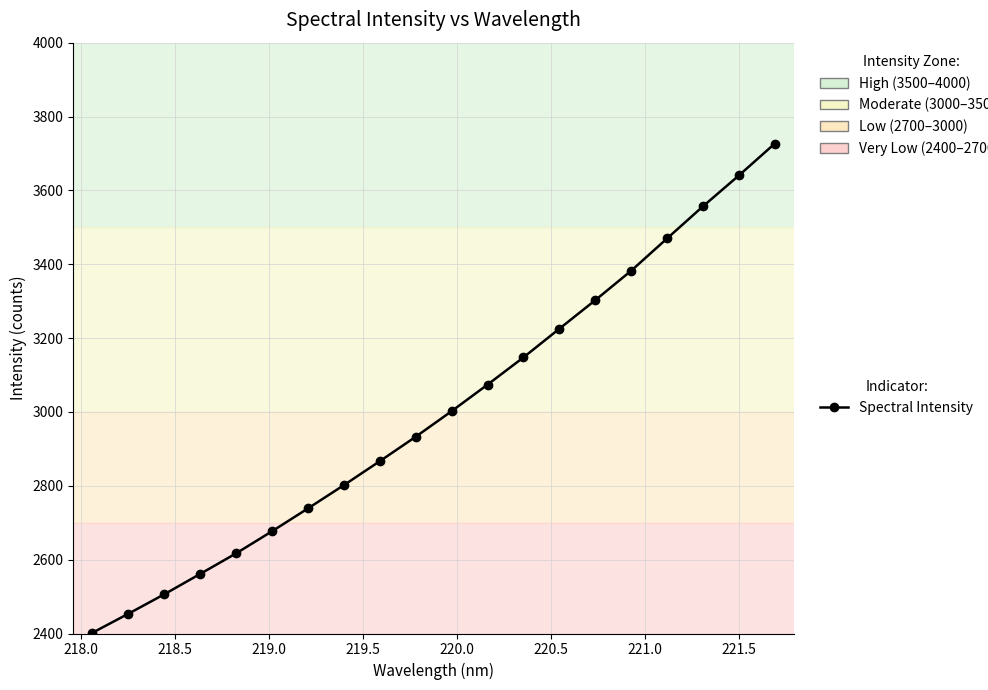

How many lines are shown in the chart?

1